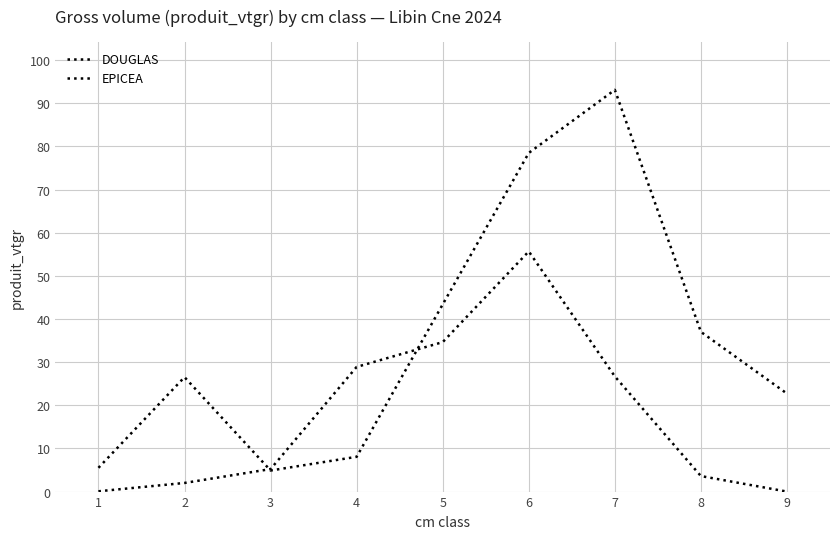

In DOUGLAS, how many points are lower than both neighbors (excluding endpoints)?

1